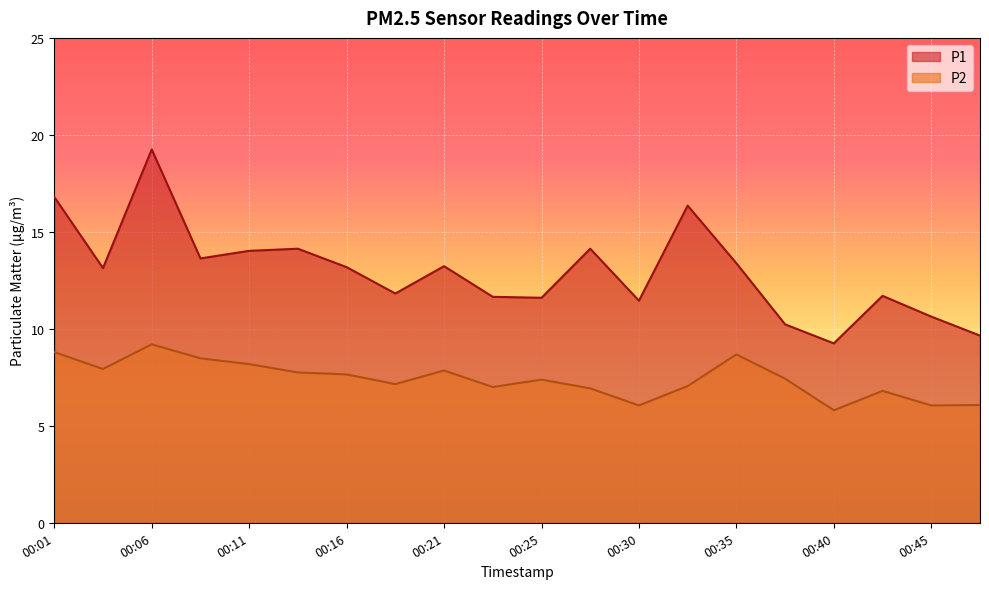

At which label is P1 closest to 14?

00:11